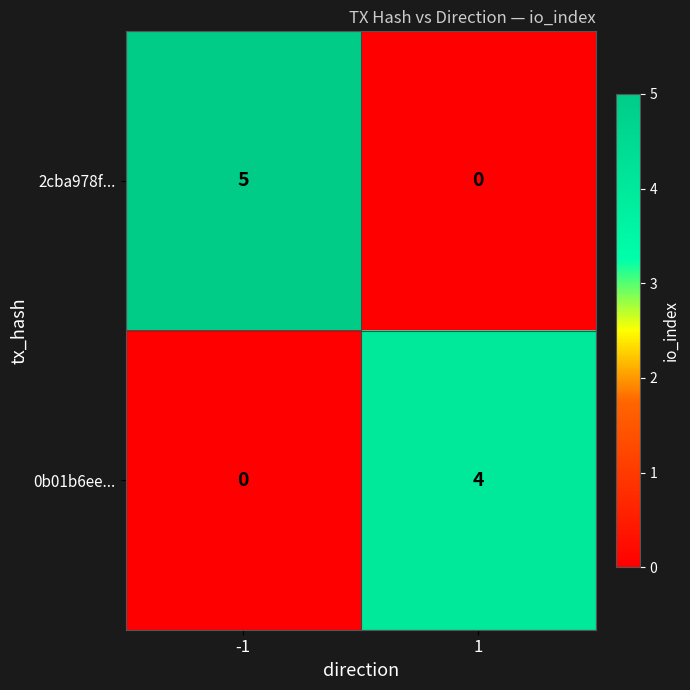

Reading left to right, transcribe all the data shown in this chart.

2cba978f...: -1=5	1=0
0b01b6ee...: -1=0	1=4